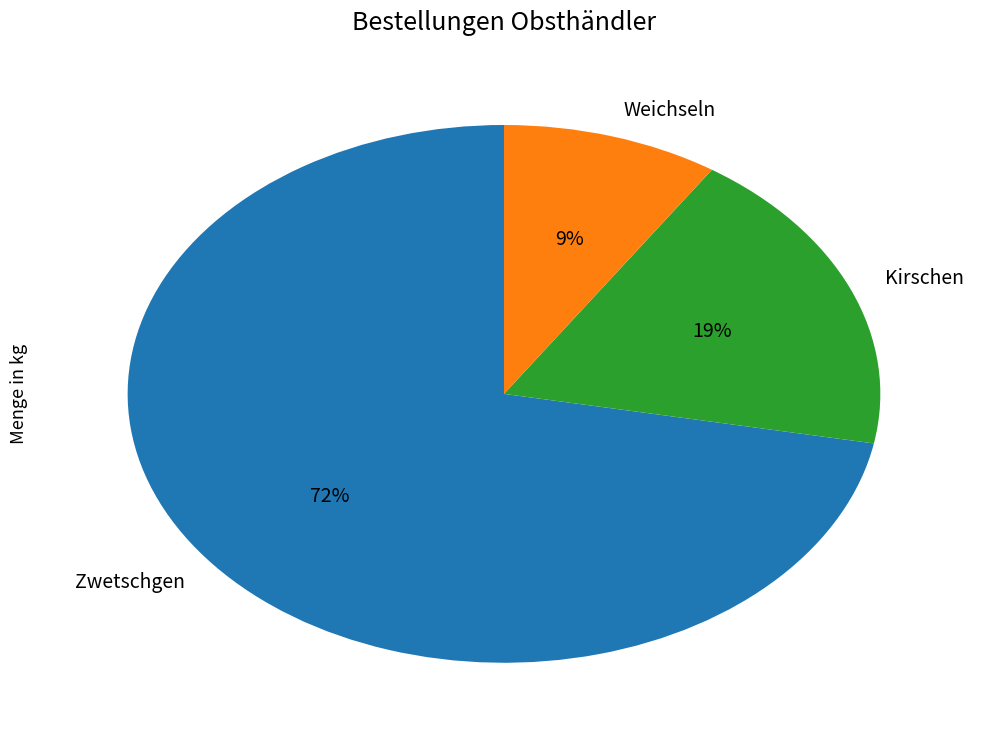

To the nearest percent, what portion does Kirschen represent?

19%